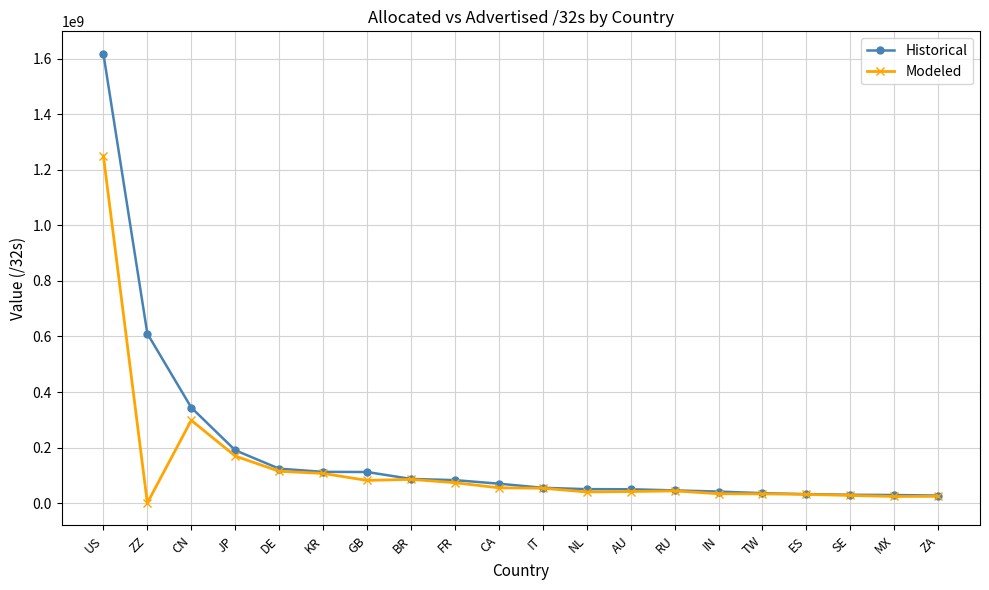

At which category does Modeled reach its first local peak?

CN